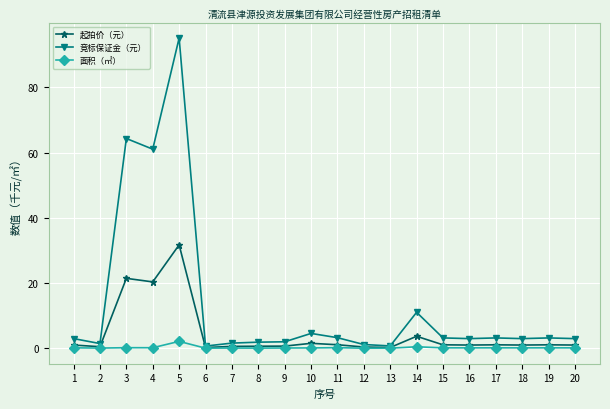

Which series has the widest spread of values?

竞标保证金（元）